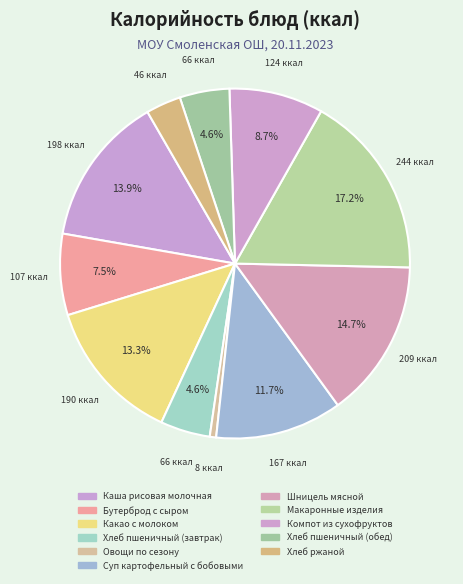

To the nearest percent, what portion does Хлеб пшеничный (обед) represent?

5%